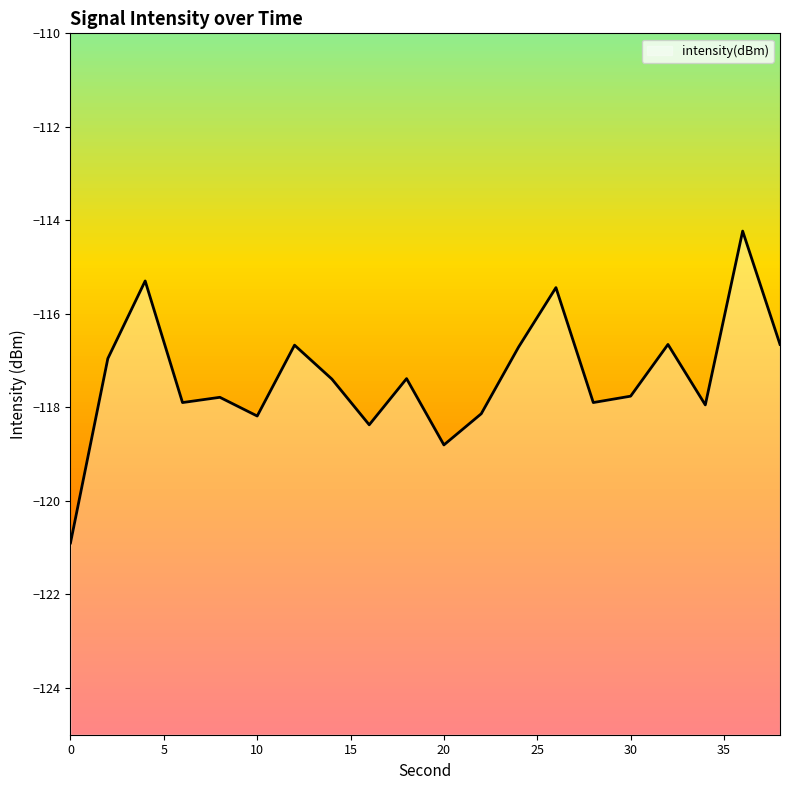

Which has a higher value, 30 or 12?

12